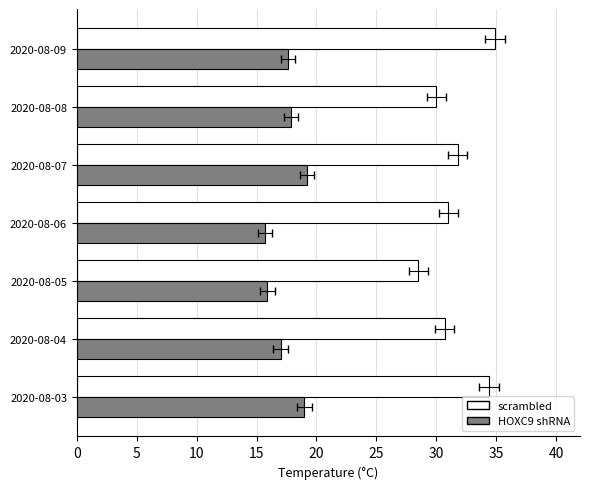

What is the value of the scrambled bar at the 5th from the left?

31.8